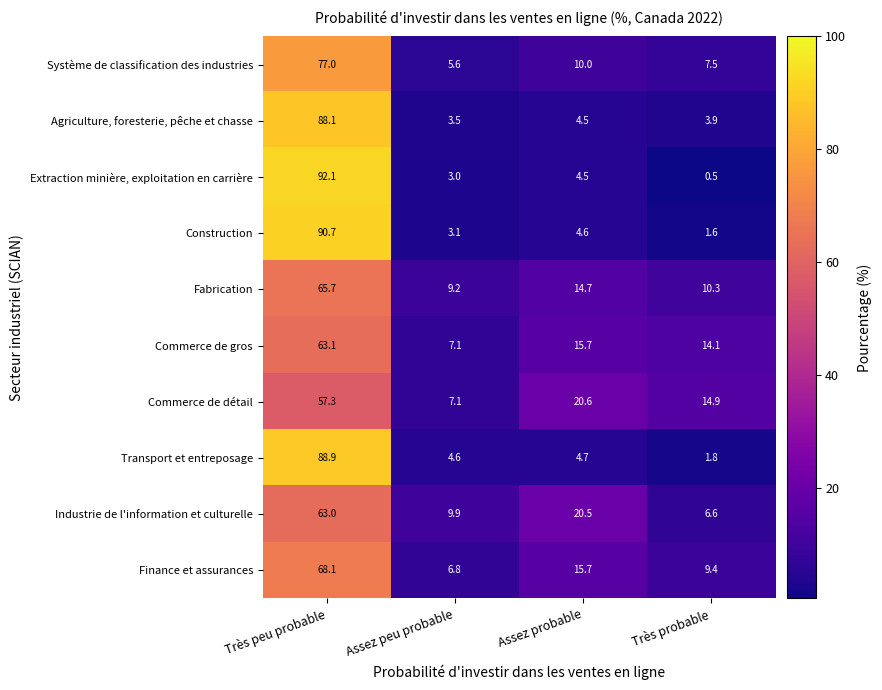

The Finance et assurances series shows 6.8 at Assez peu probable. True or false?

True